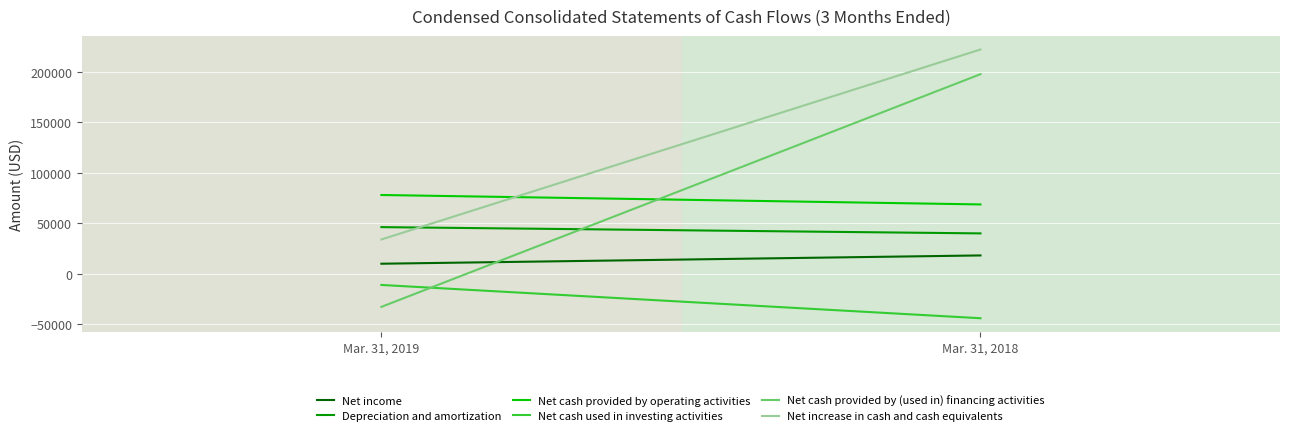

Is this an area chart (filled region under the line)?

No